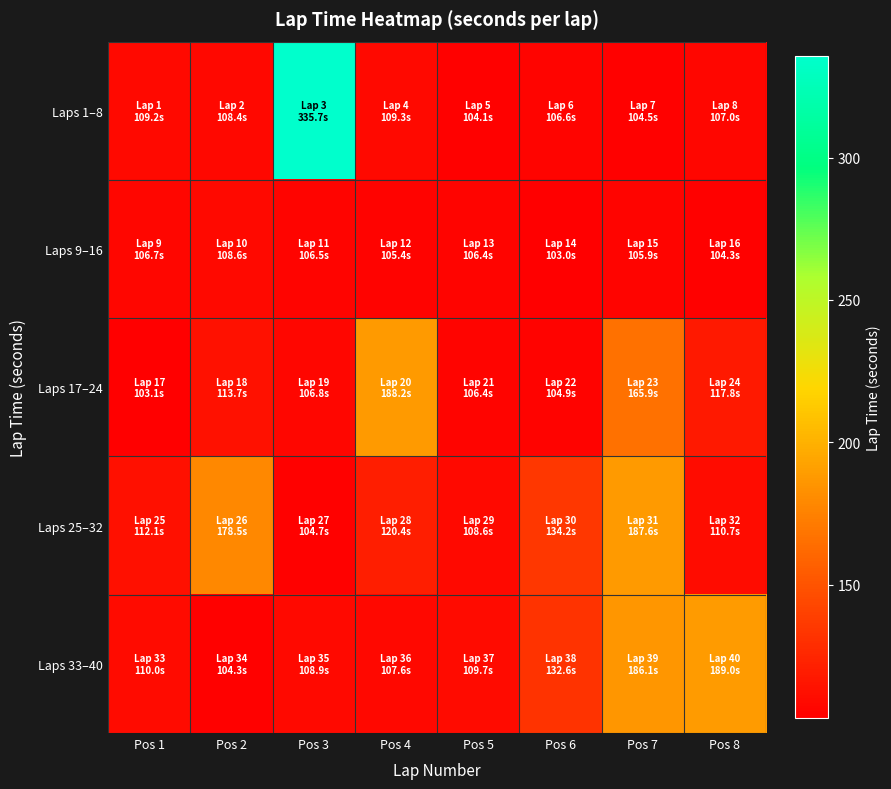

At how many categories does at least one series exceed 211?

1